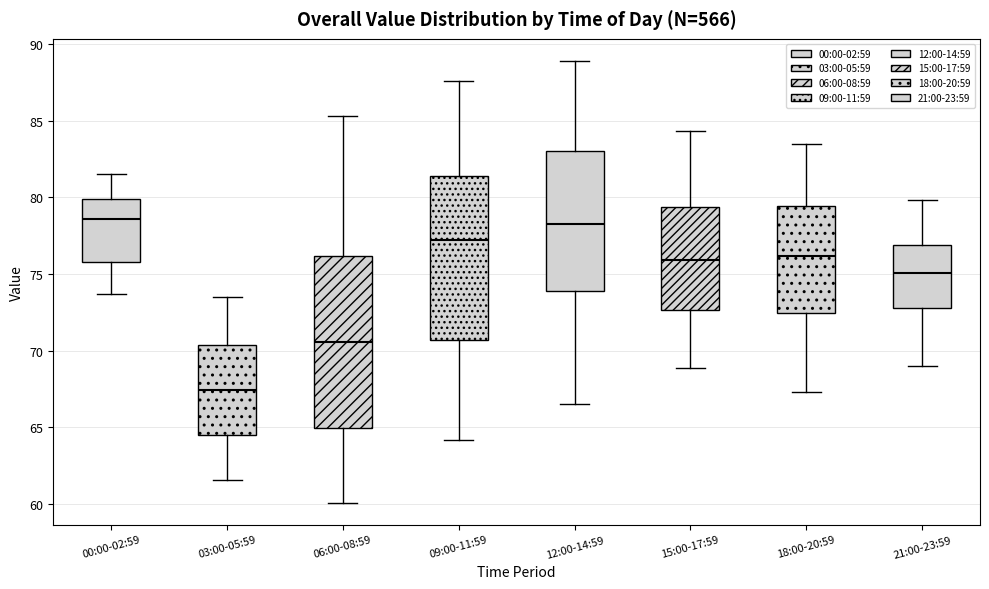

Reading left to right, read every box against the y-axis: the position of its median line, the range the box covers, and the ends of its whiskers. The values are not printed on the chart, so give them approximately, as read against the axis.

00:00-02:59: median 78.5, box 76.0 to 80.0, whiskers 73.5 to 81.5
03:00-05:59: median 67.5, box 64.5 to 70.5, whiskers 61.5 to 73.5
06:00-08:59: median 70.5, box 65.0 to 76.0, whiskers 60.0 to 85.5
09:00-11:59: median 77.0, box 70.5 to 81.5, whiskers 64.0 to 87.5
12:00-14:59: median 78.5, box 74.0 to 83.0, whiskers 66.5 to 89.0
15:00-17:59: median 76.0, box 72.5 to 79.5, whiskers 69.0 to 84.5
18:00-20:59: median 76.0, box 72.5 to 79.5, whiskers 67.5 to 83.5
21:00-23:59: median 75.0, box 73.0 to 77.0, whiskers 69.0 to 80.0